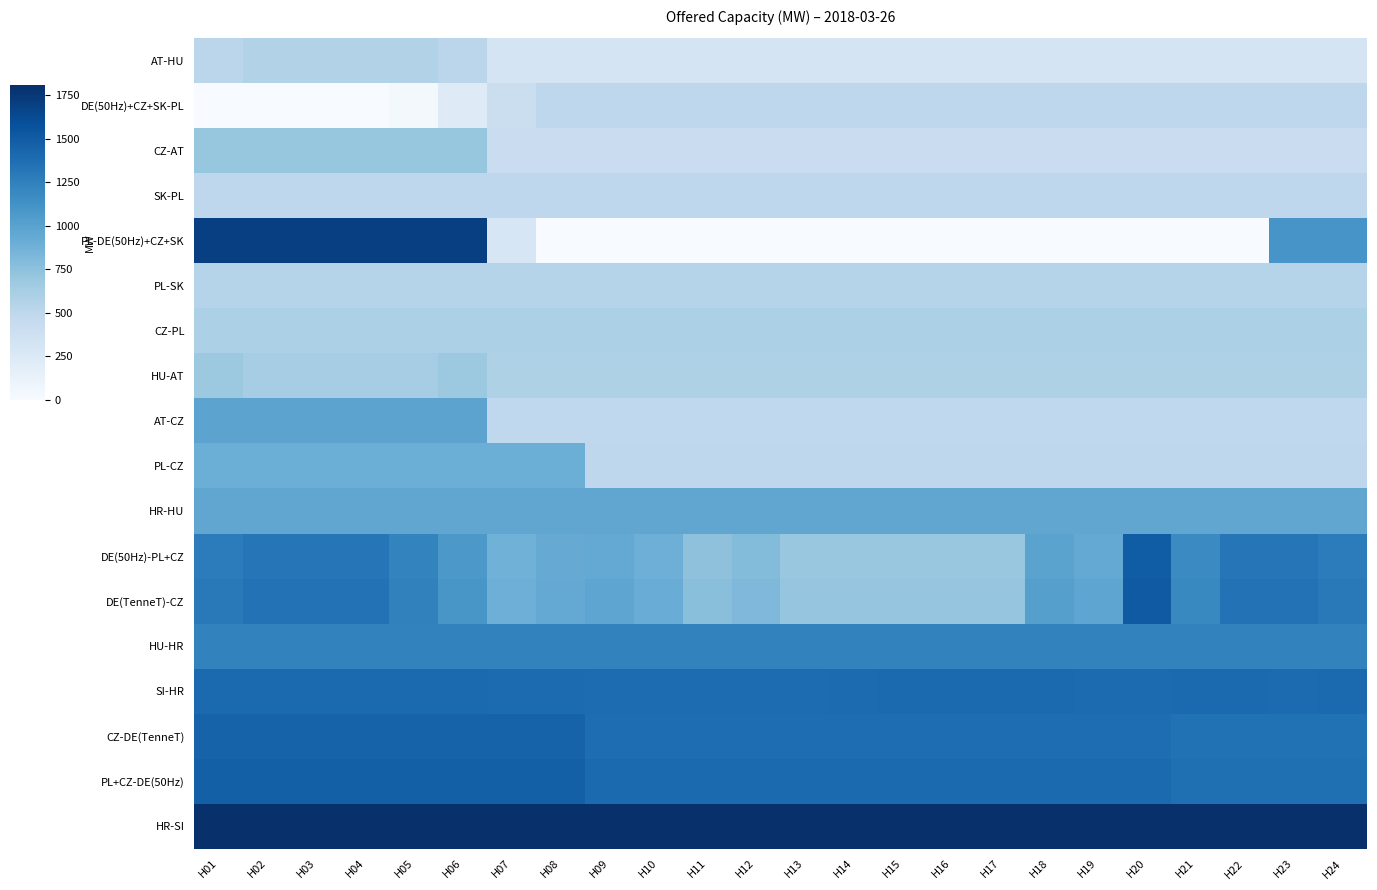

How many series are shown in this chart?

18